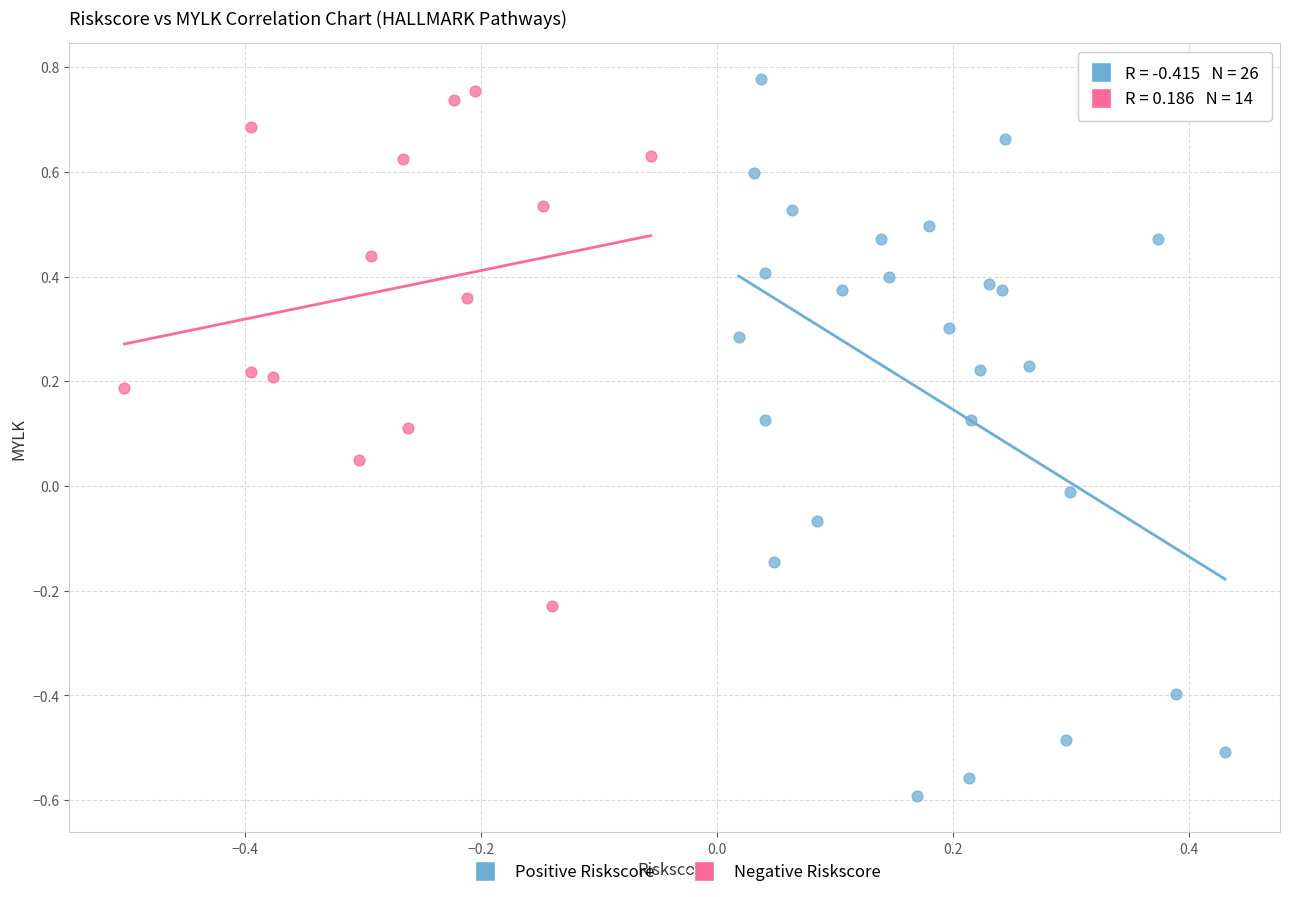

What are all the series names shown in the legend?

Positive Riskscore, Negative Riskscore